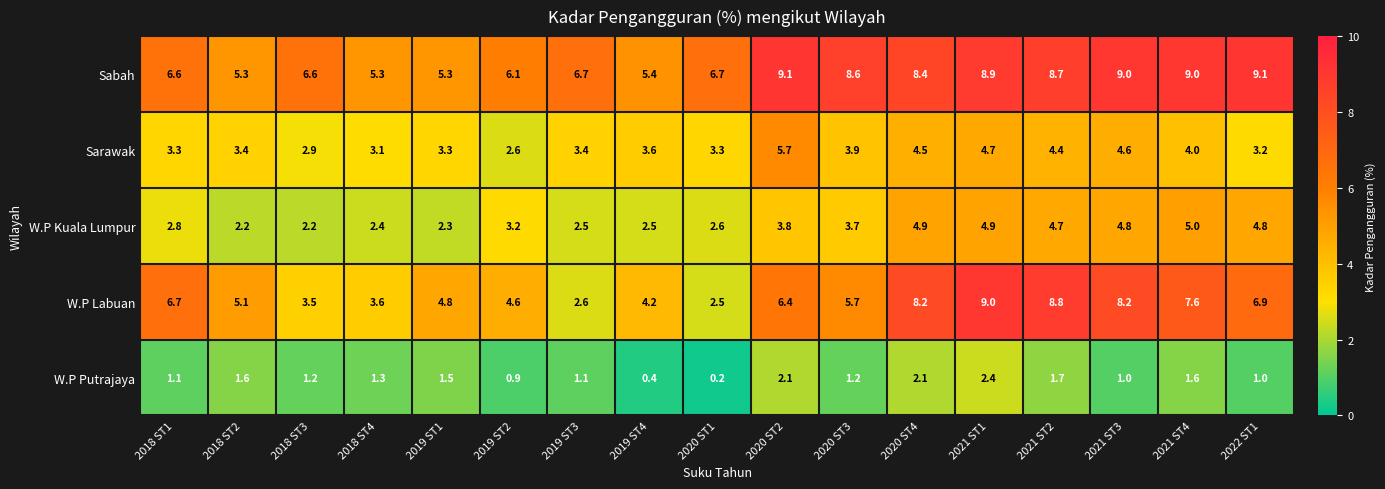

At which label does Sabah first exceed 6?

2018 ST1